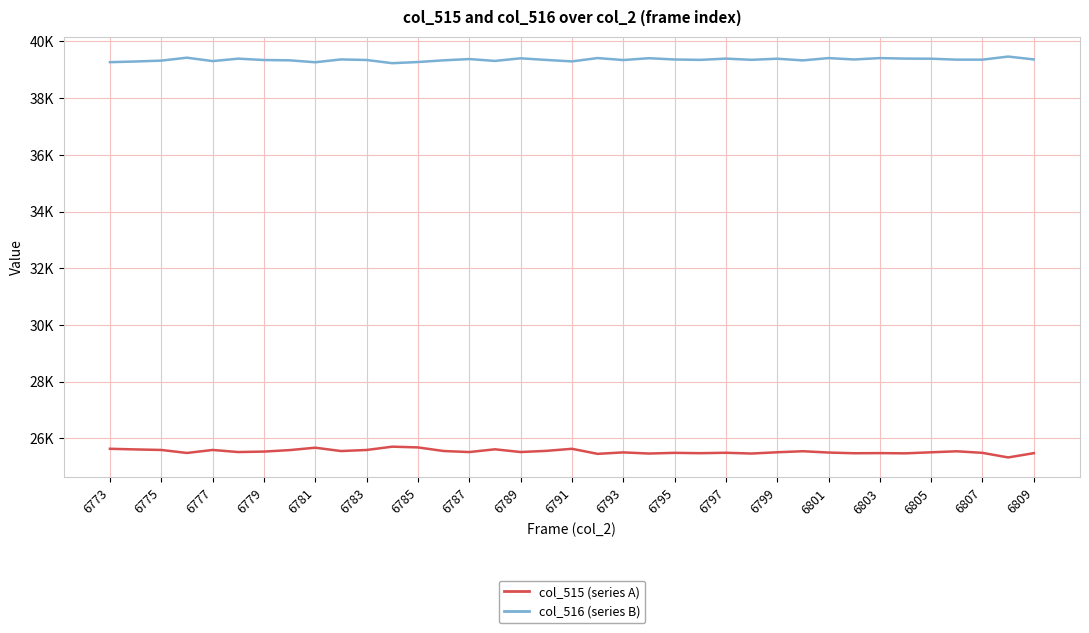

What are all the series names shown in the legend?

col_515 (series A), col_516 (series B)